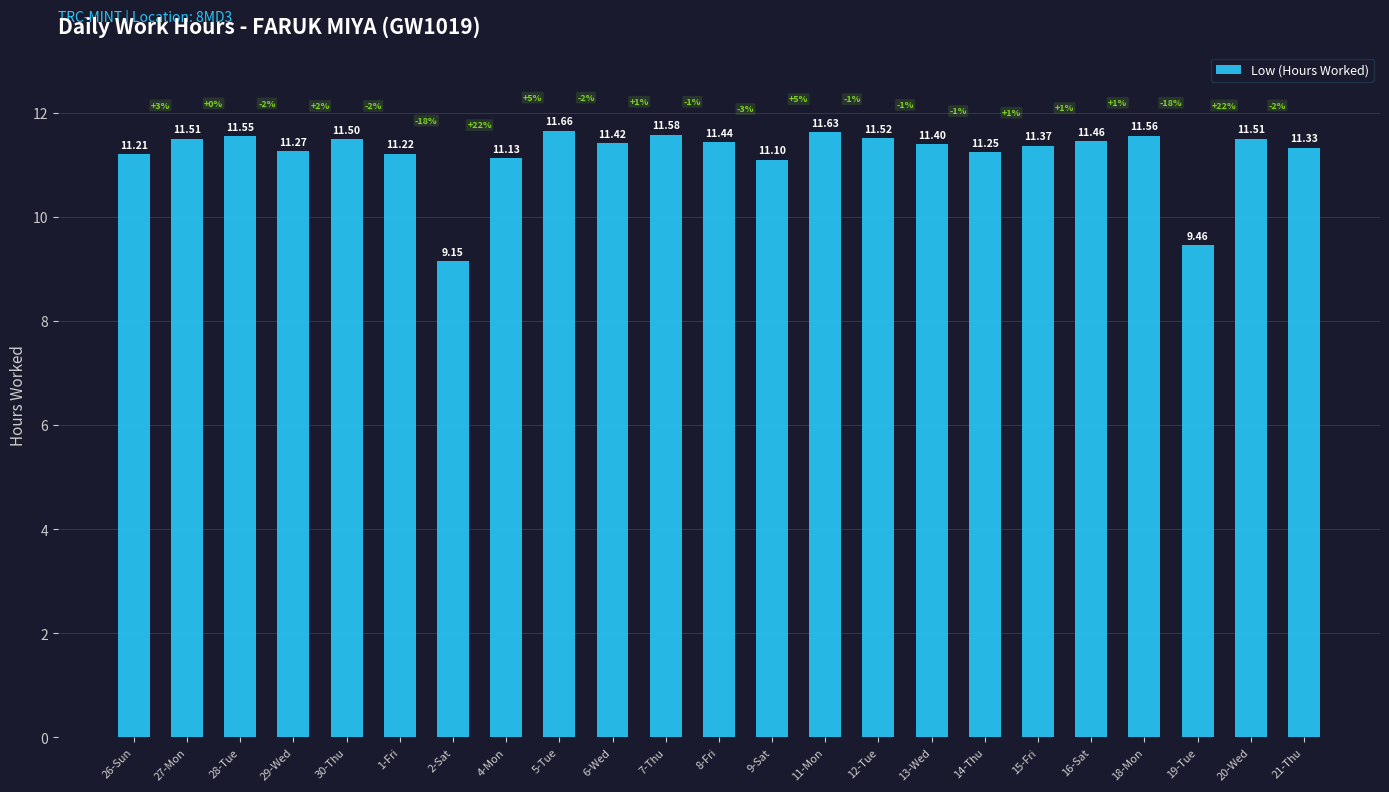

How many data points are above 11?

21